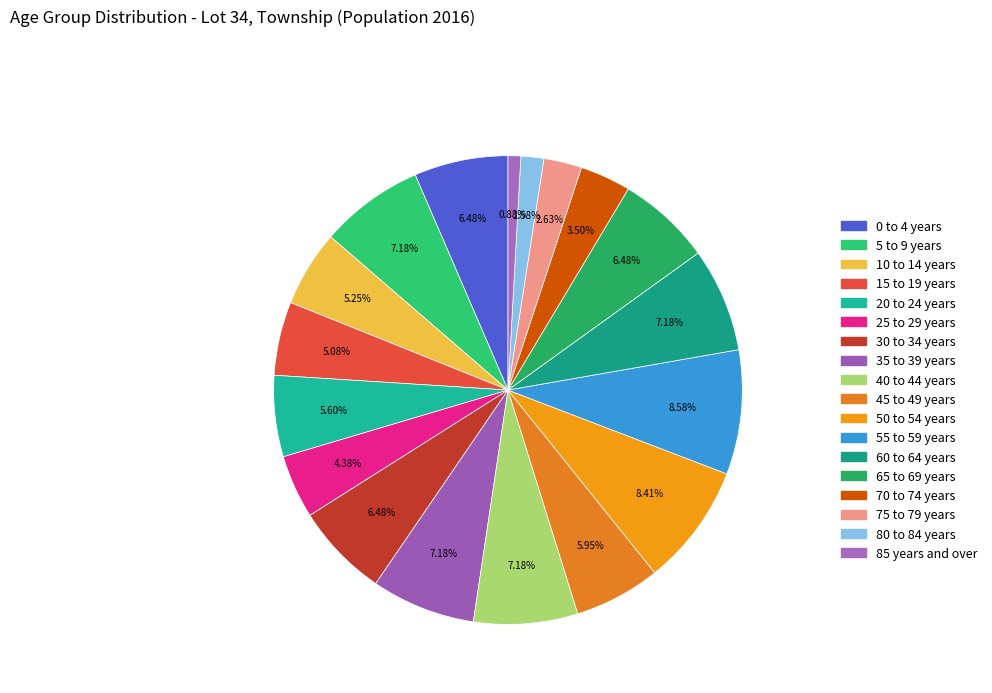

To the nearest percent, what is the difference between the largest and smallest slice percentages?

8%